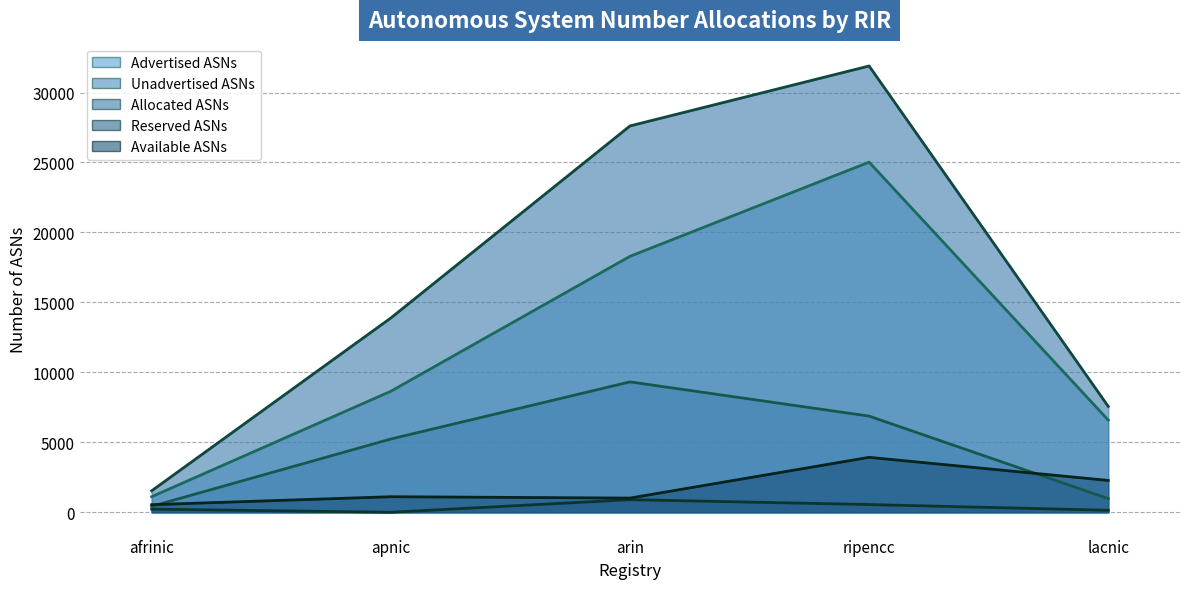

How many values in the Available ASNs series are below 1111?

2